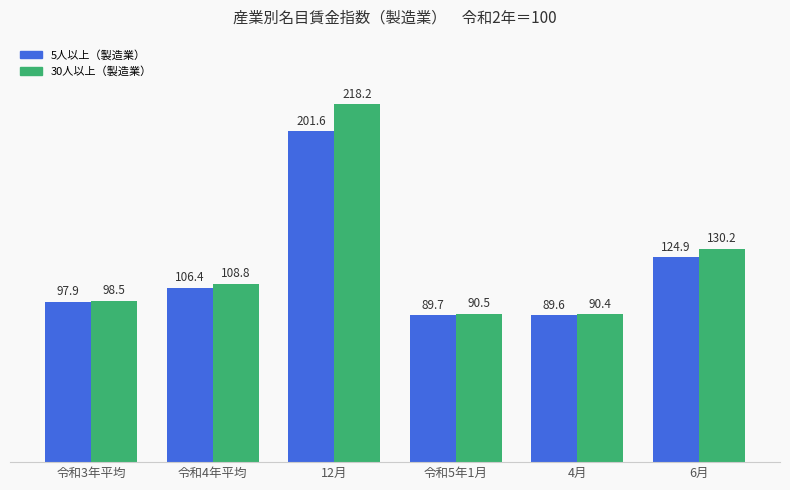

What is the difference between the highest and lowest values at 令和3年平均?

0.6